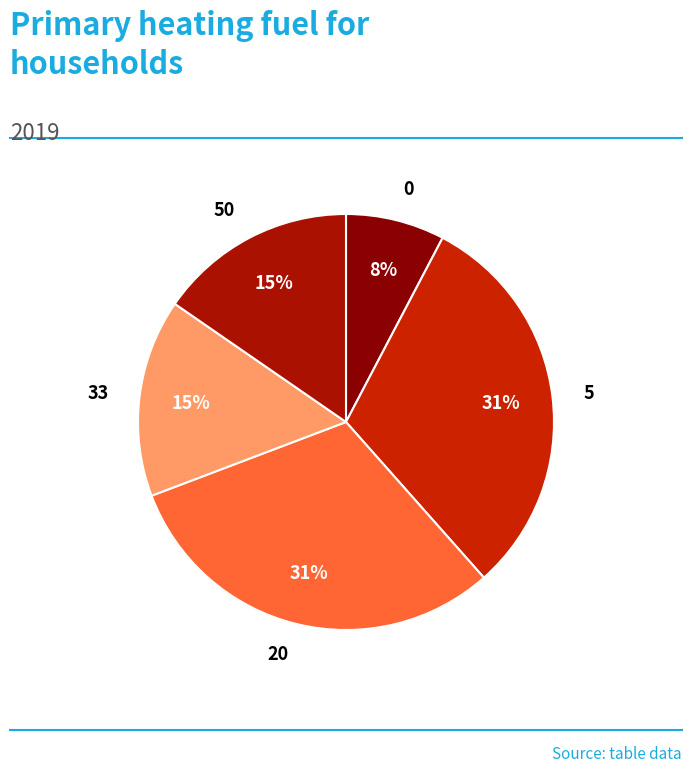

How many slices are in this pie chart?

5